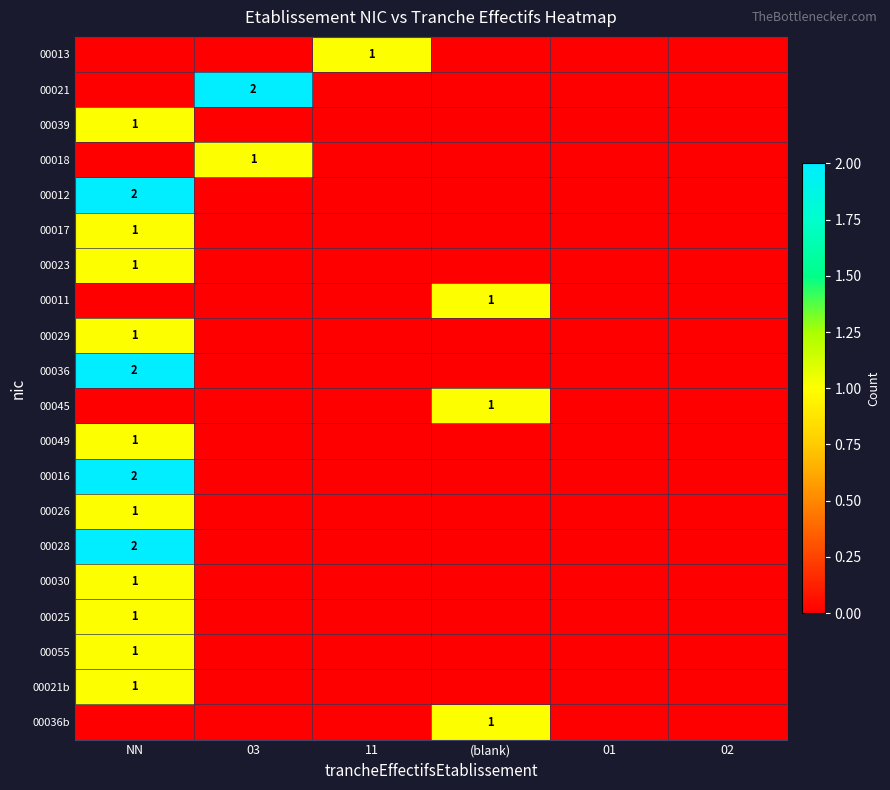

True or false: 00055 has a value of 1 at NN.

True